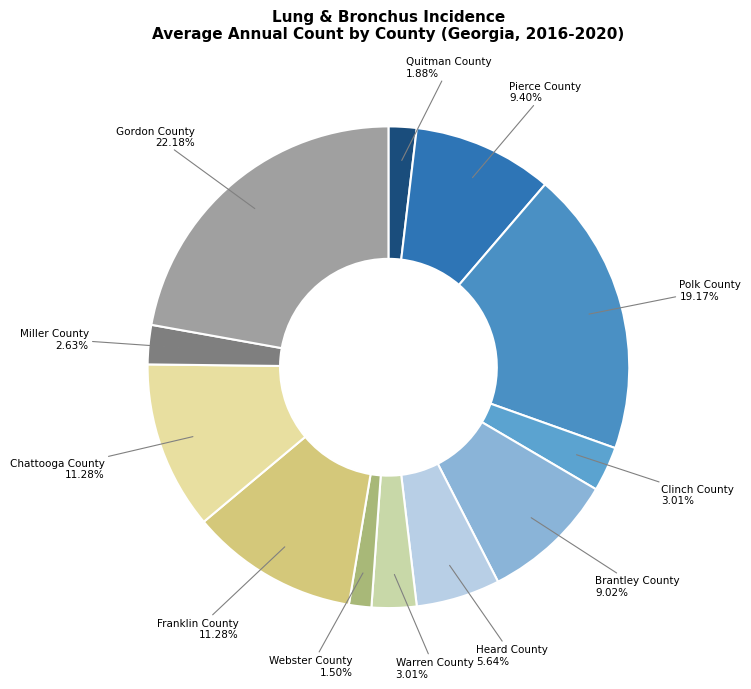

What percentage is the Polk County slice, to the nearest percent?

19%